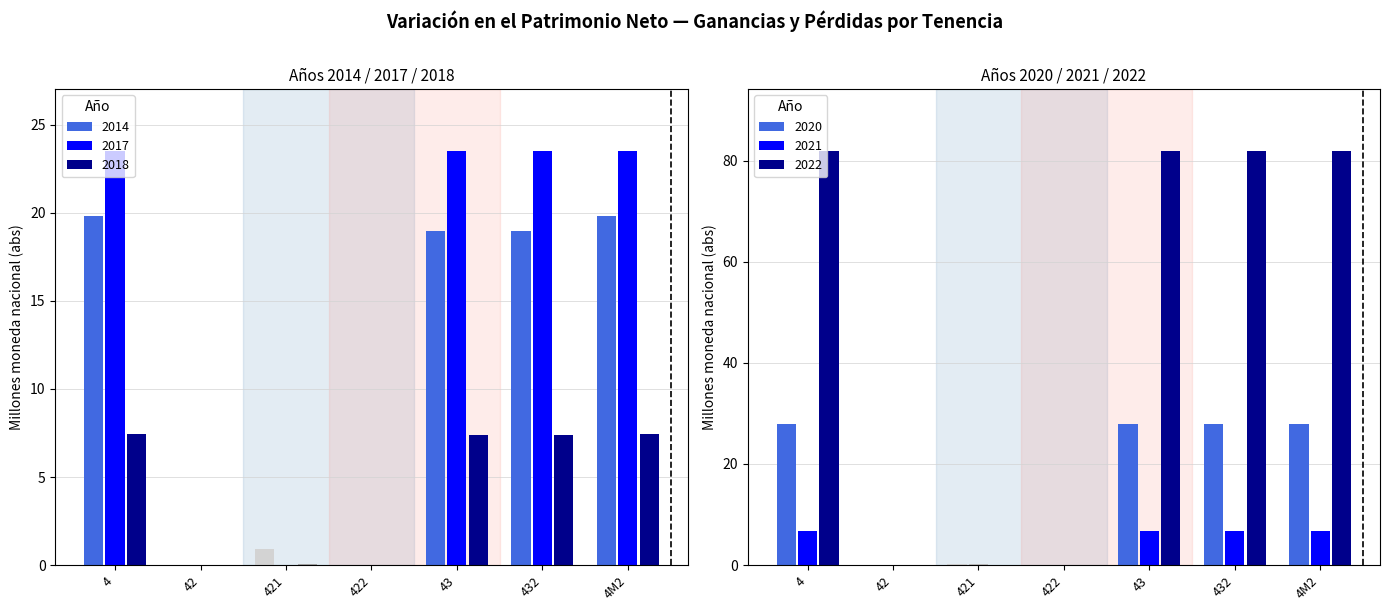

What are all the series names shown in the legend?

2014, 2018, 2020, 2021, 2022, 2017